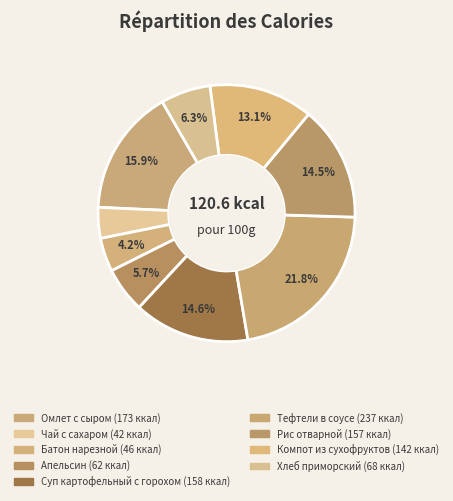

Does any single category account for the majority?

No